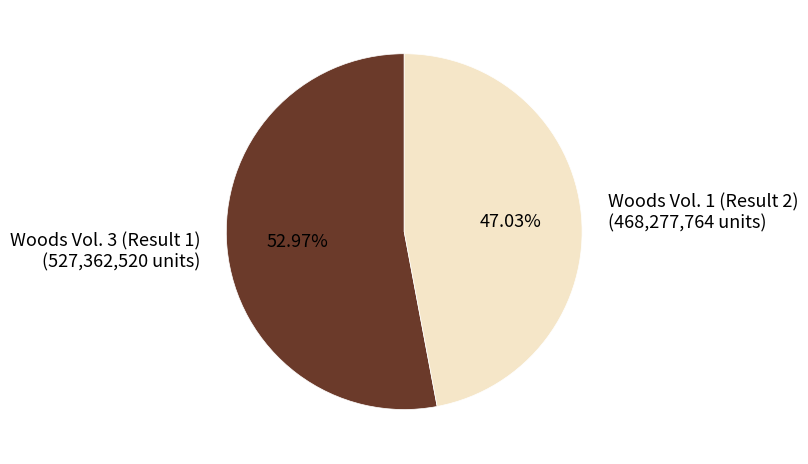

What is the ratio of the value at Woods Vol. 3 (Result 1) to the value at Woods Vol. 1 (Result 2)?

1.1